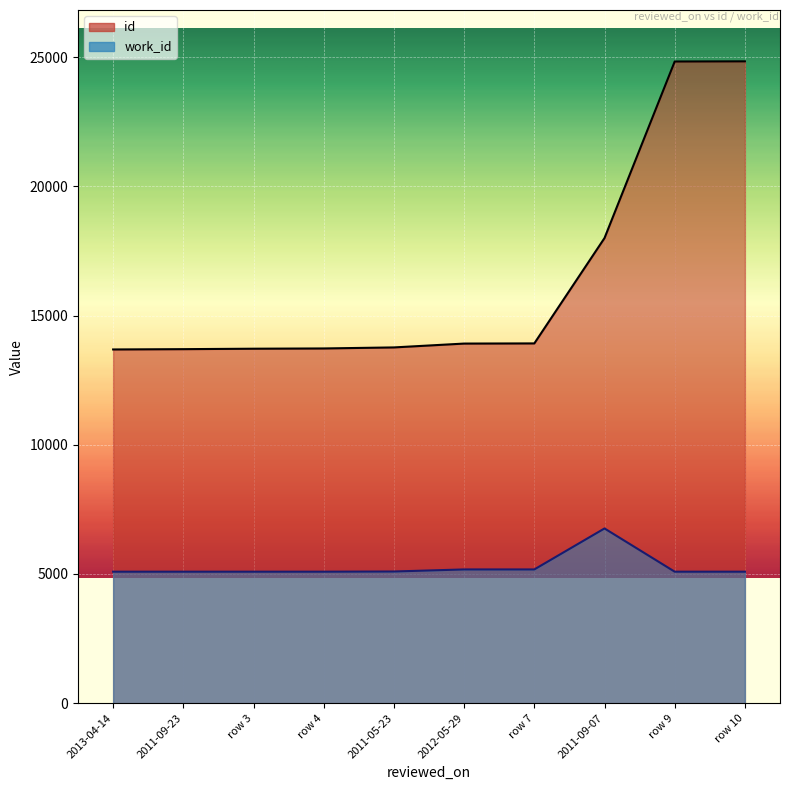

What are all the series names shown in the legend?

id, work_id